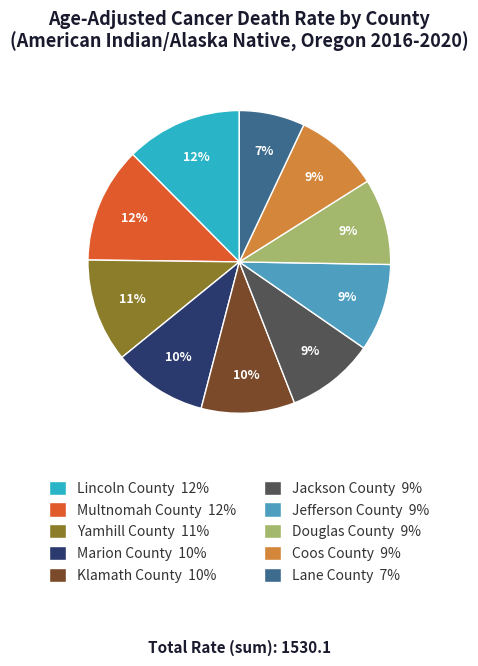

Approximately how many times larger is the value at Lincoln County 12% compared to Klamath County 10%?

1.2